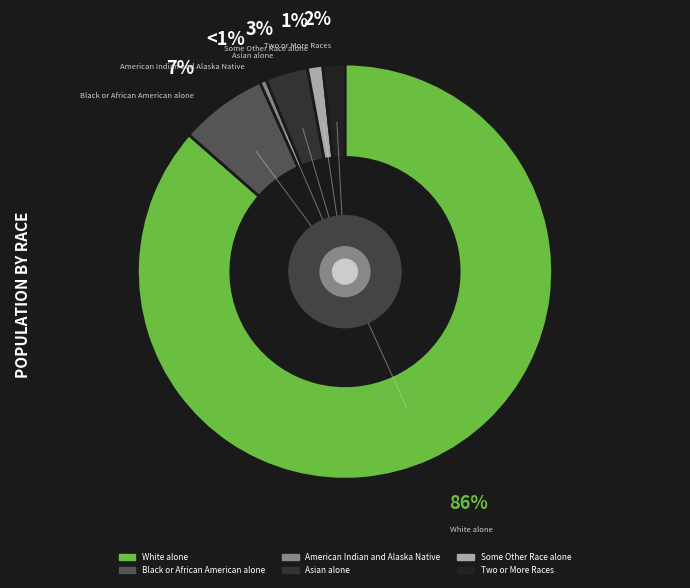

Which category has the biggest portion of the pie?

White alone